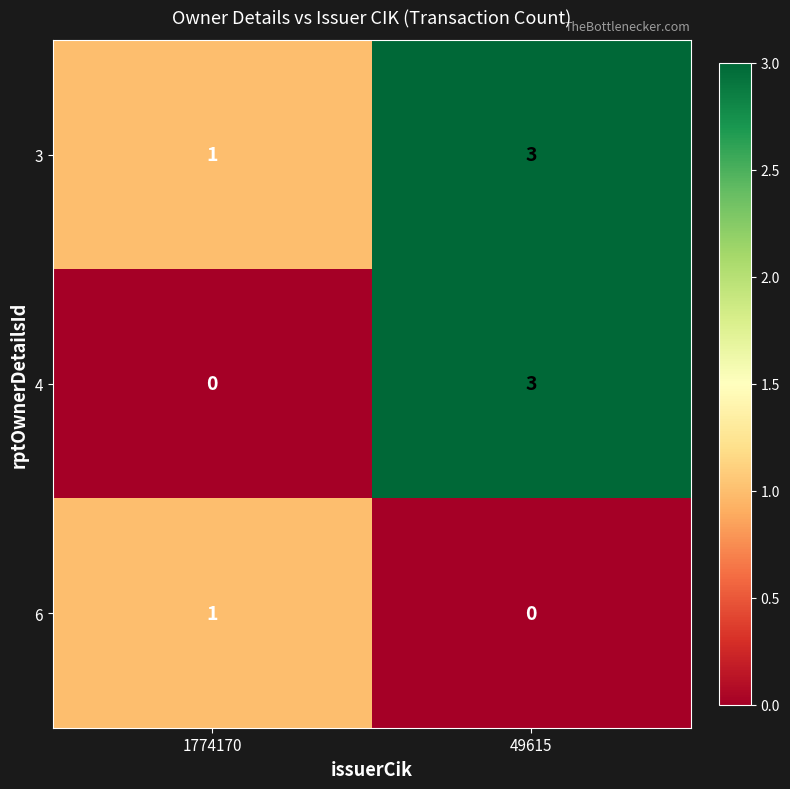

Reading left to right, list all the values displayed in this chart.

3: 1774170=1	49615=3
4: 1774170=0	49615=3
6: 1774170=1	49615=0